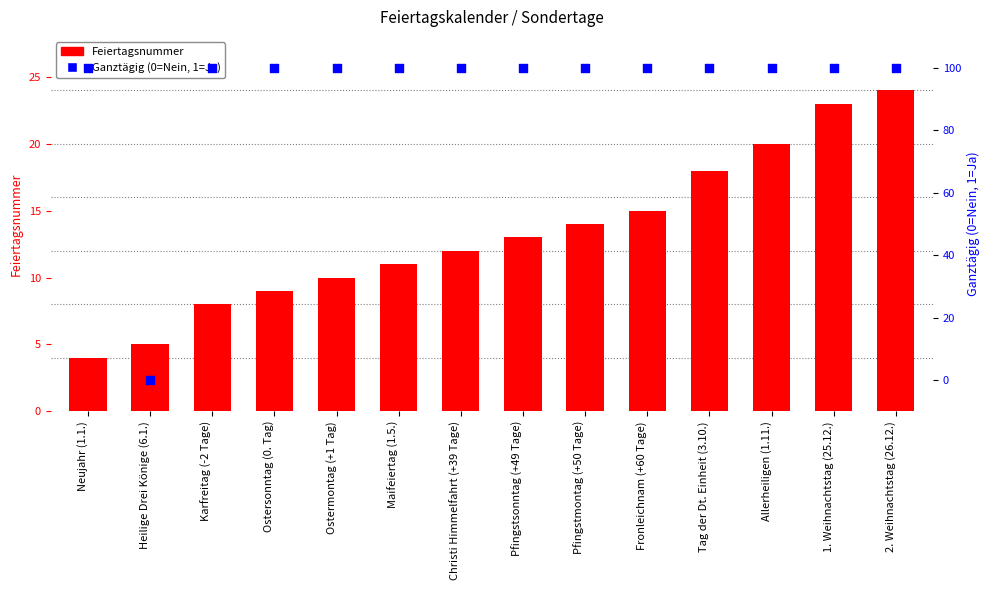

What is the total value across all series at Allerheiligen (1.11.)?

120